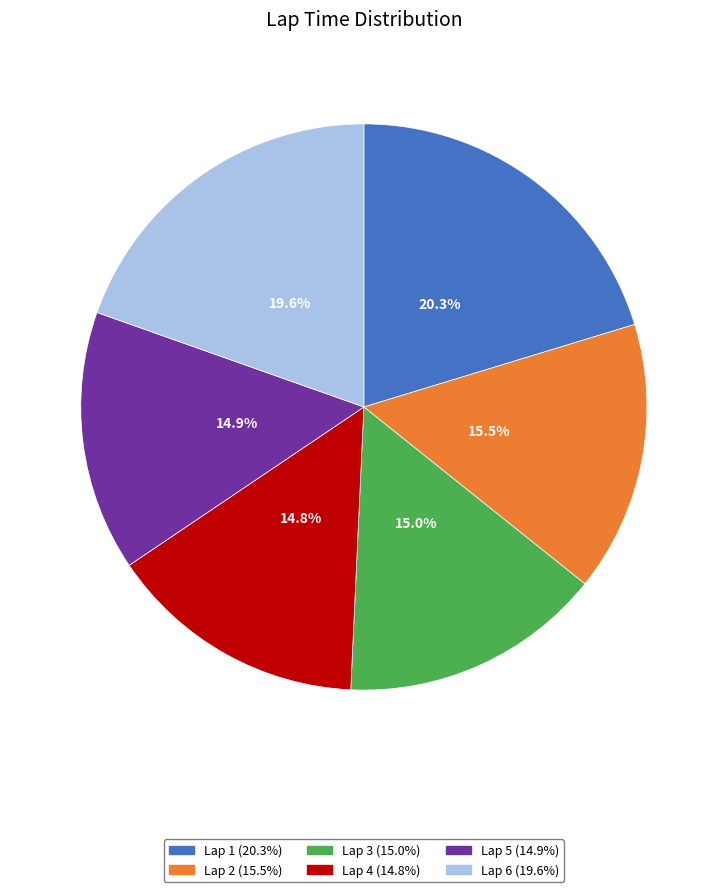

What is the ratio of the value at Lap 2 to the value at Lap 5?

1.0